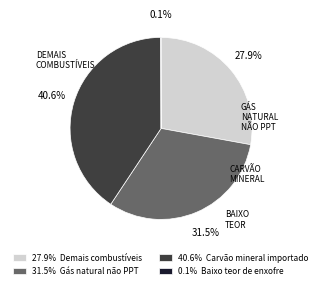

To the nearest percent, what is the average slice percentage?

25%